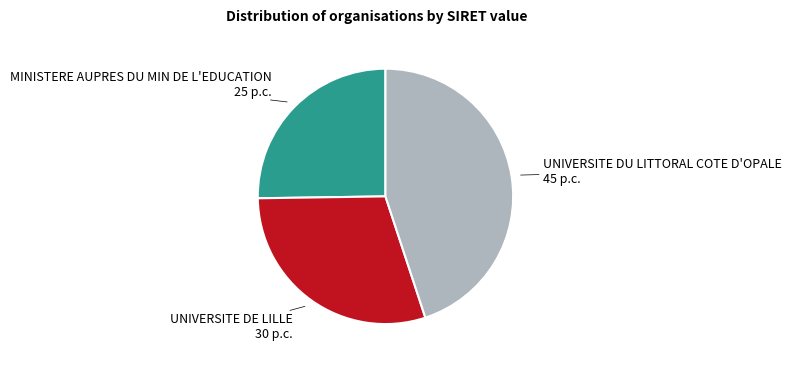

Count the number of slices in the pie.

3